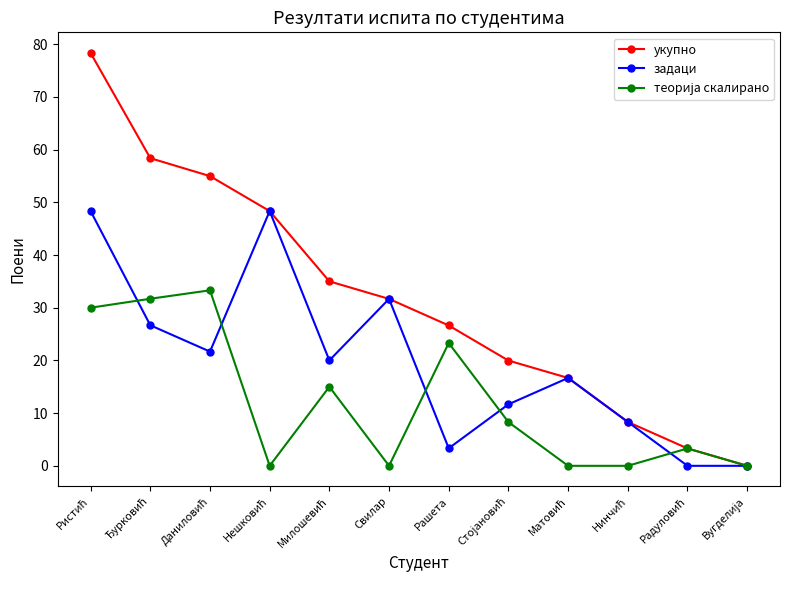

Which series has the largest range (max minus min)?

укупно